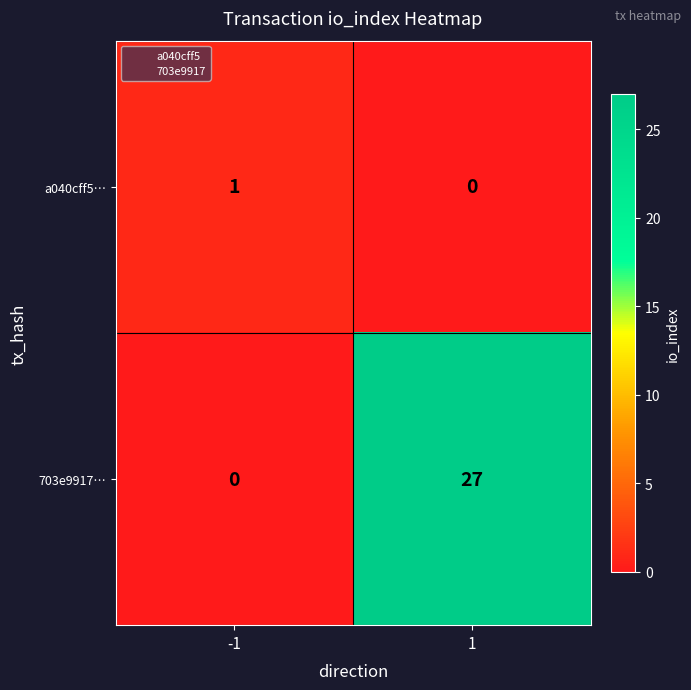

Is it true that 703e9917… equals 45 at 1?

False